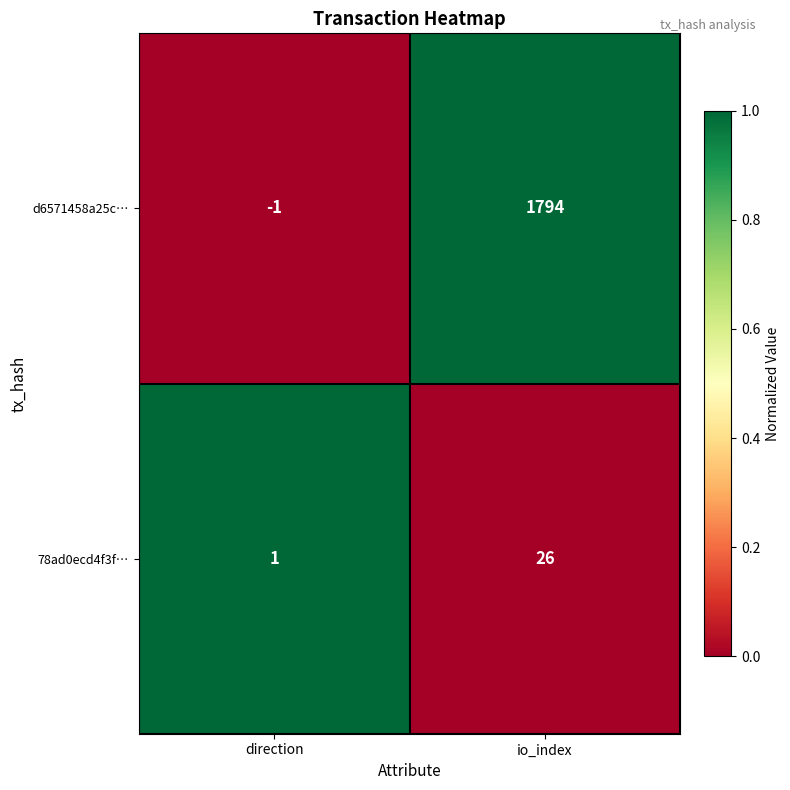

The value of 78ad0ecd4f3f… at io_index is 7. True or false?

False